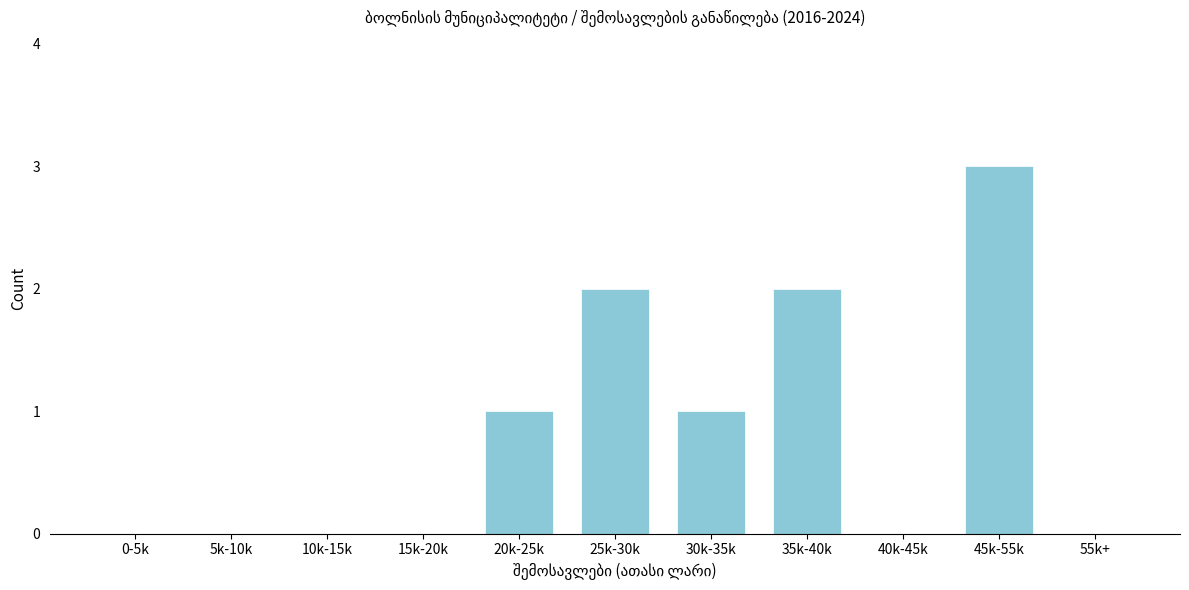

Reading right to left, what are all the values shown in this chart?

55k+=0	45k-55k=3	40k-45k=0	35k-40k=2	30k-35k=1	25k-30k=2	20k-25k=1	15k-20k=0	10k-15k=0	5k-10k=0	0-5k=0